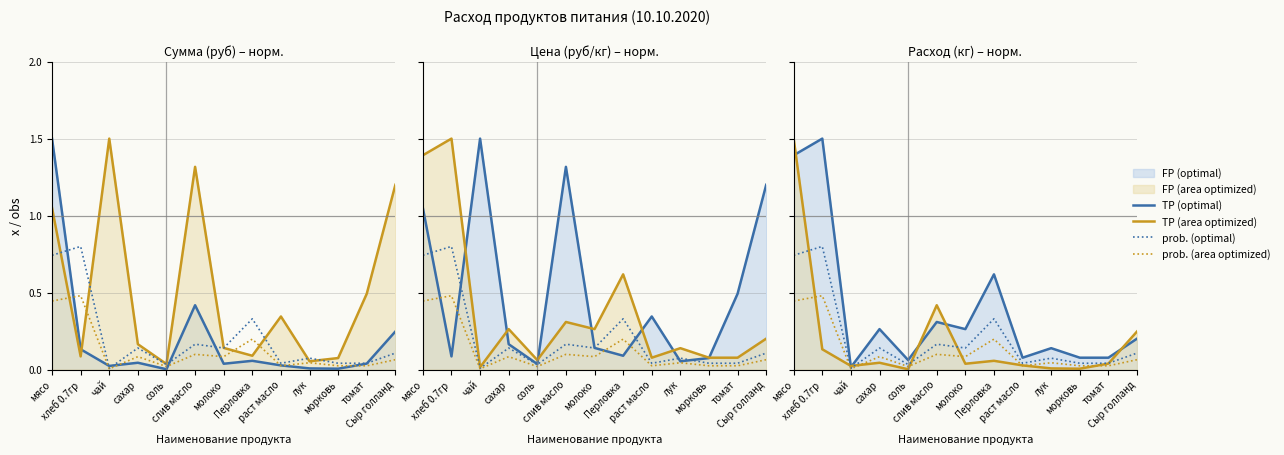

What is the value of the prob. (optimal) point at the 13th from the left?

0.1